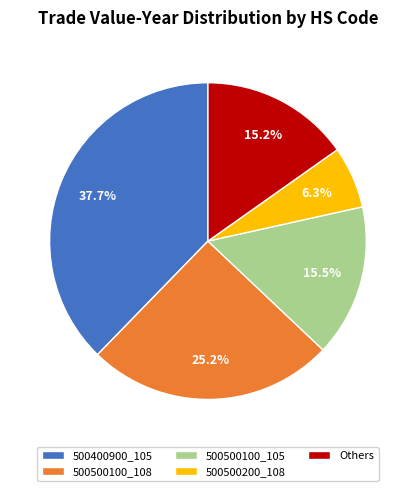

True or false: 500400900_105 accounts for 38% of the total.

True